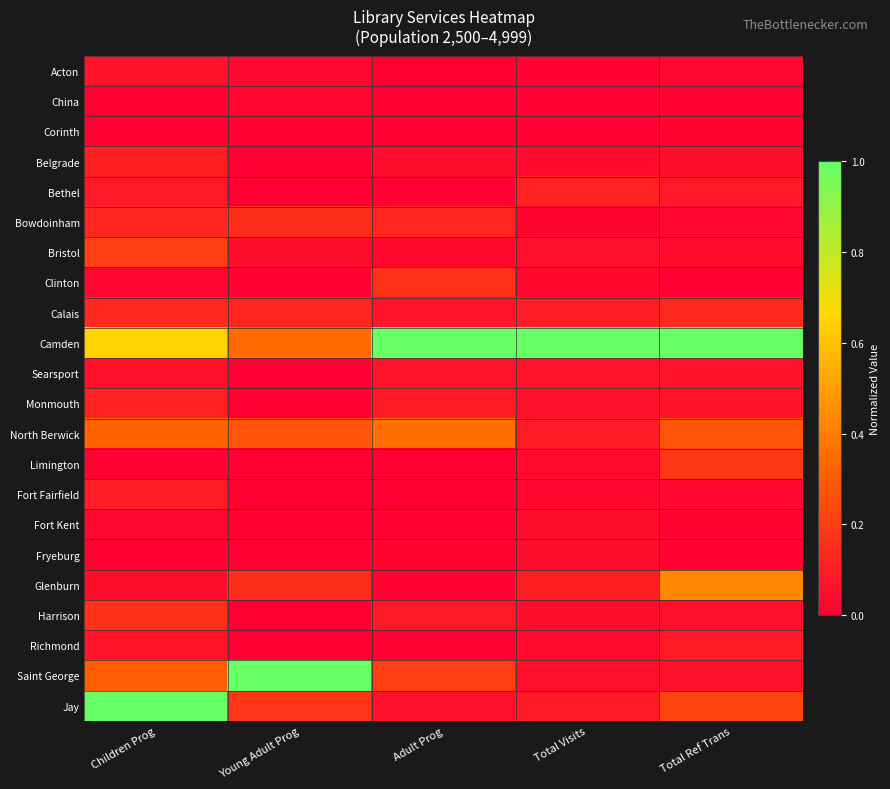

Between Children Prog and Total Ref Trans, which series saw the biggest shift?

Jay